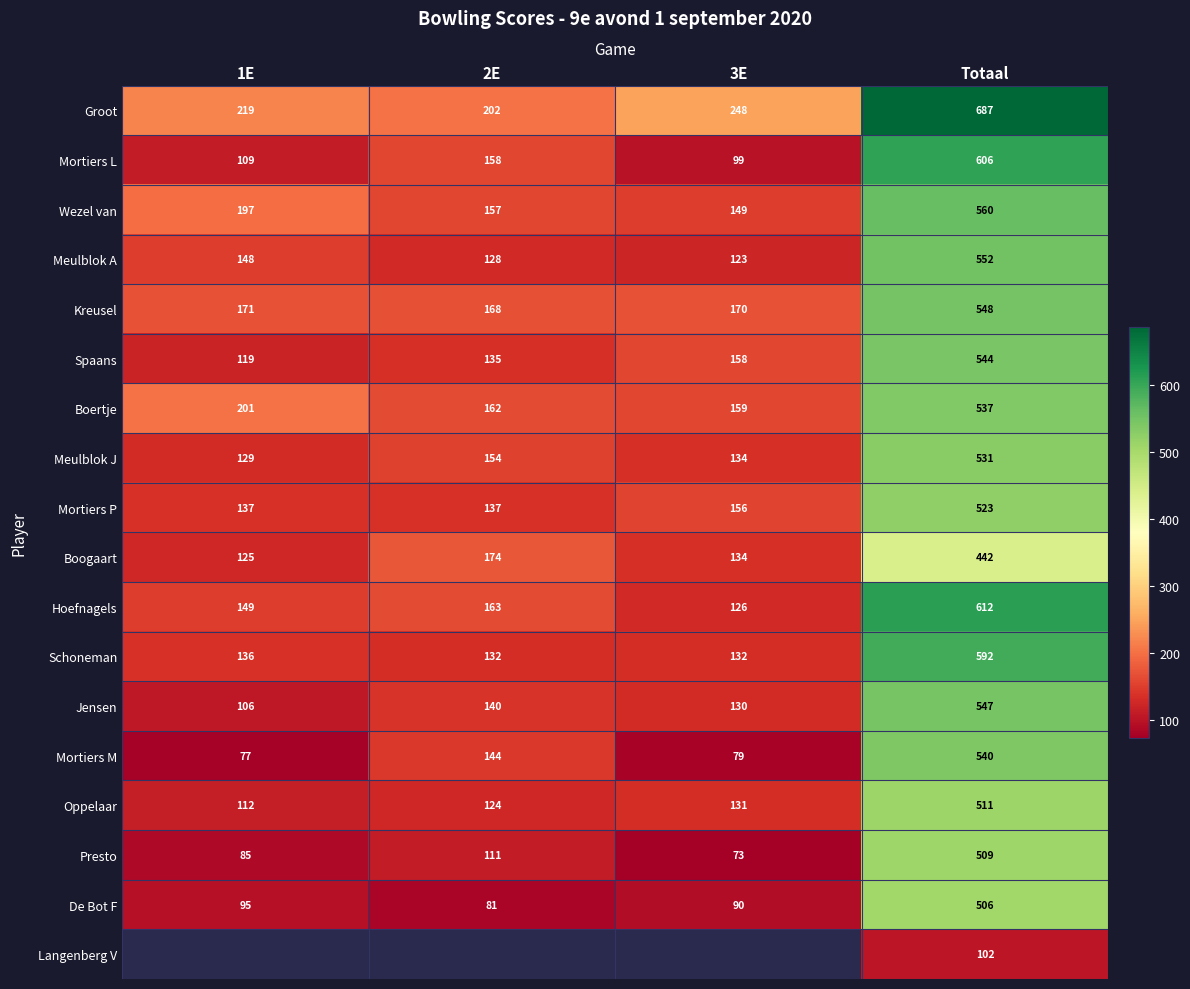

How many data points in Groot are less than 248?

2